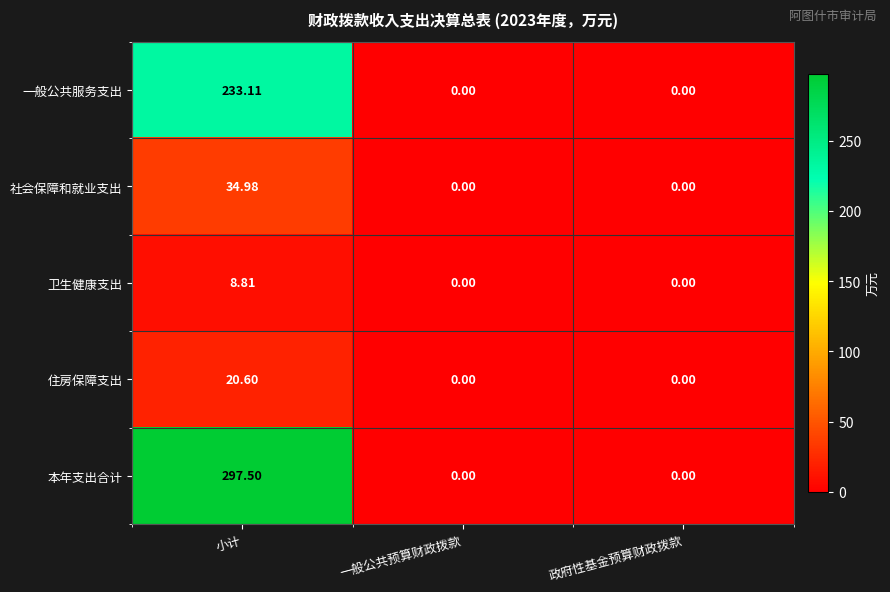

Which series has the largest range (max minus min)?

本年支出合计